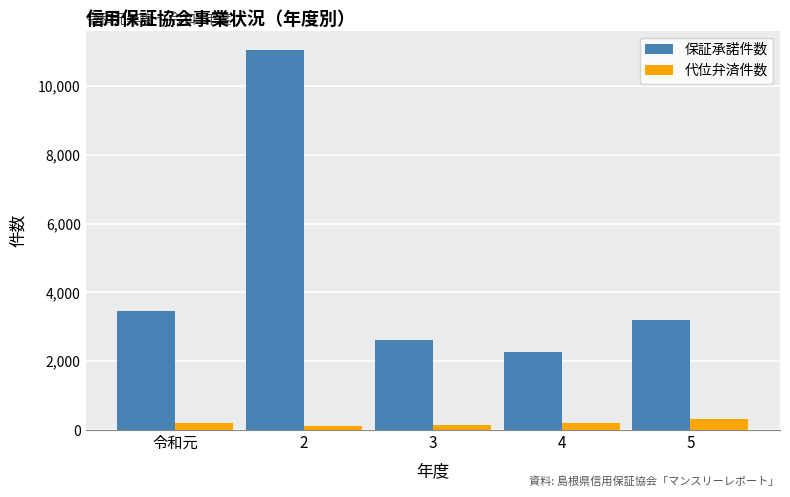

Rank the series at 令和元 from highest to lowest value.

保証承諾件数, 代位弁済件数